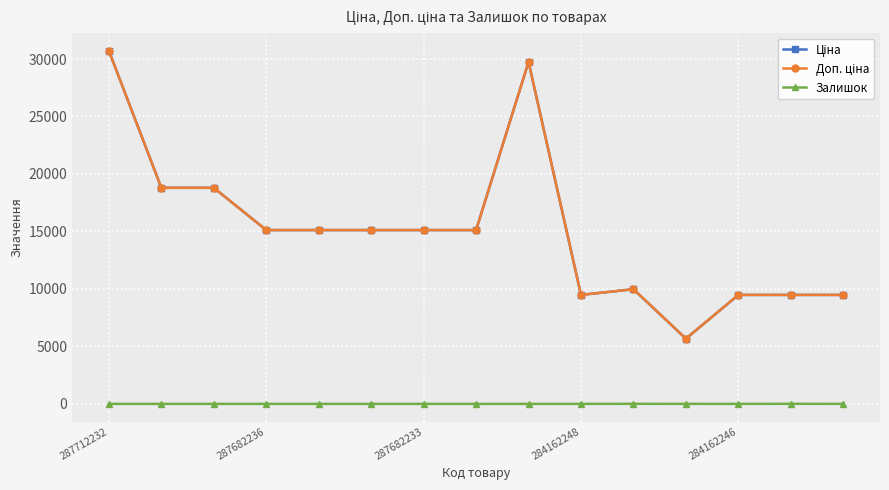

At which label does Залишок reach its minimum?

287712232